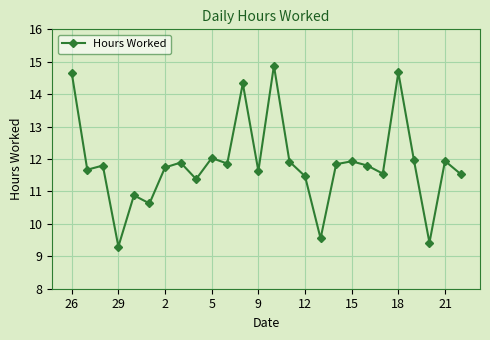

How many values exceed 11?

21